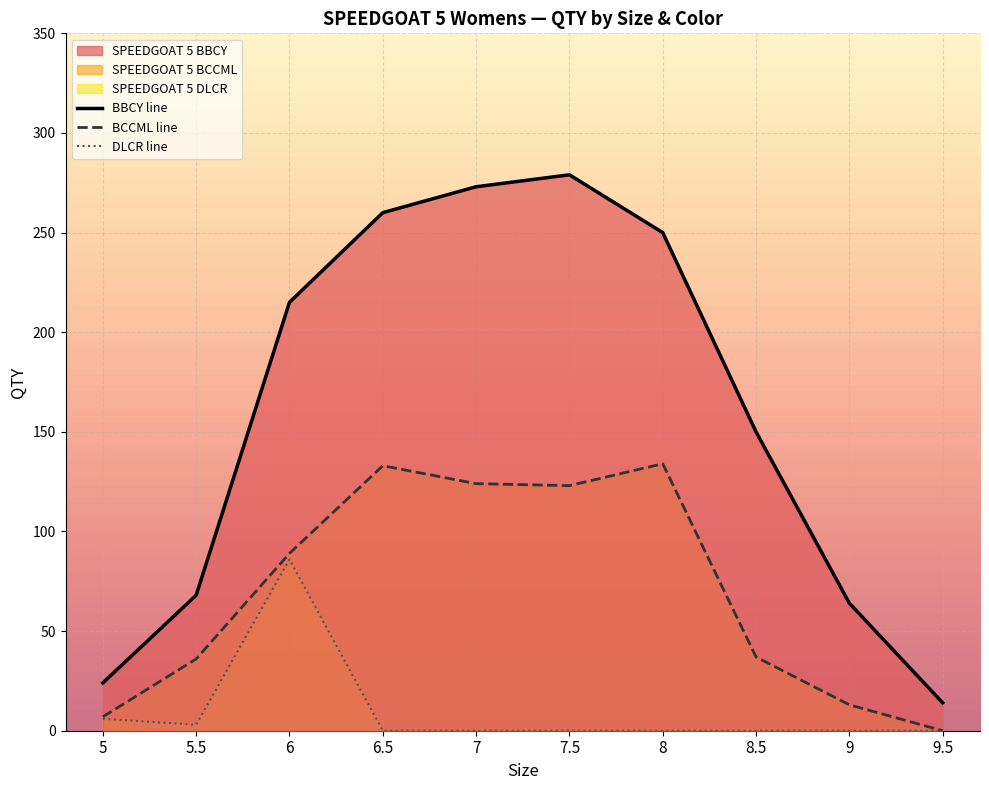

True or false: DLCR line and BCCML line intersect in this chart.

False